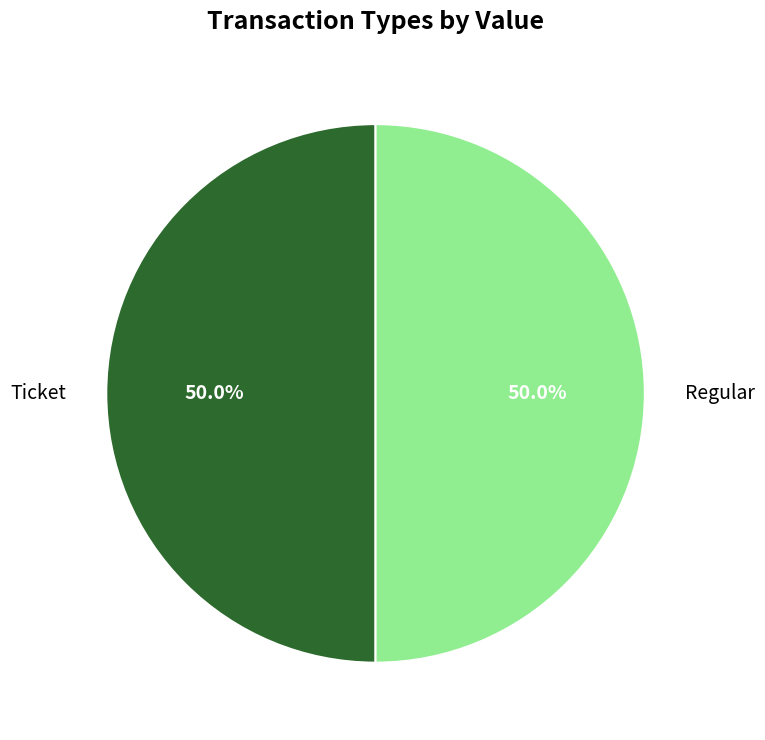

Count the number of slices in the pie.

2